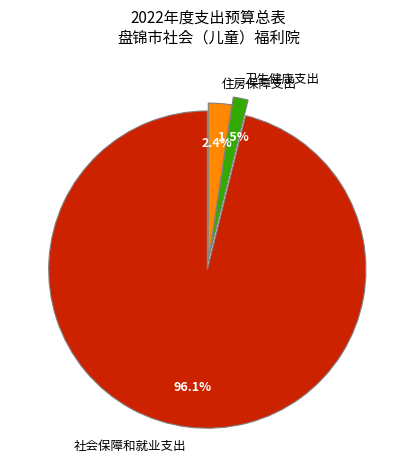

Is there any slice that represents more than half of the pie?

Yes